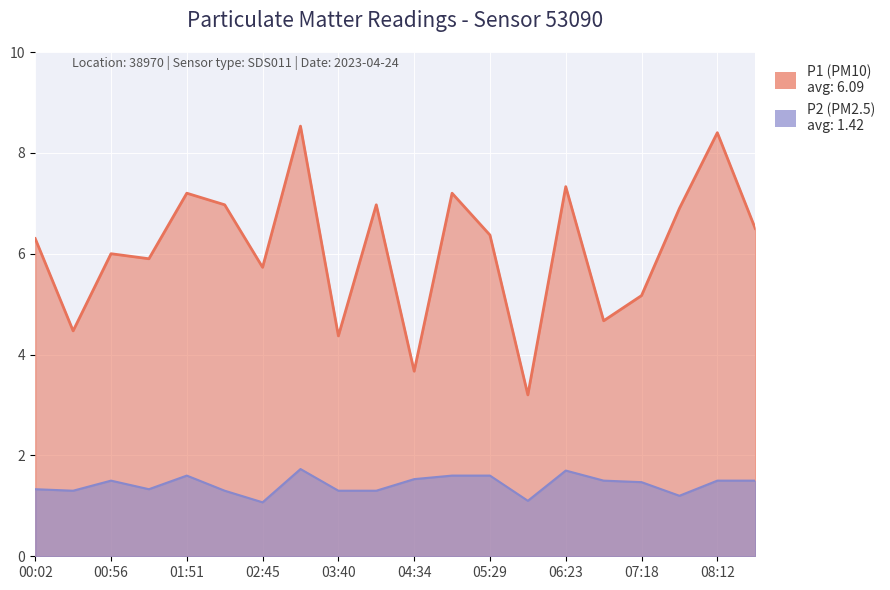

The value of P2 at 01:51 is 1.6. True or false?

True